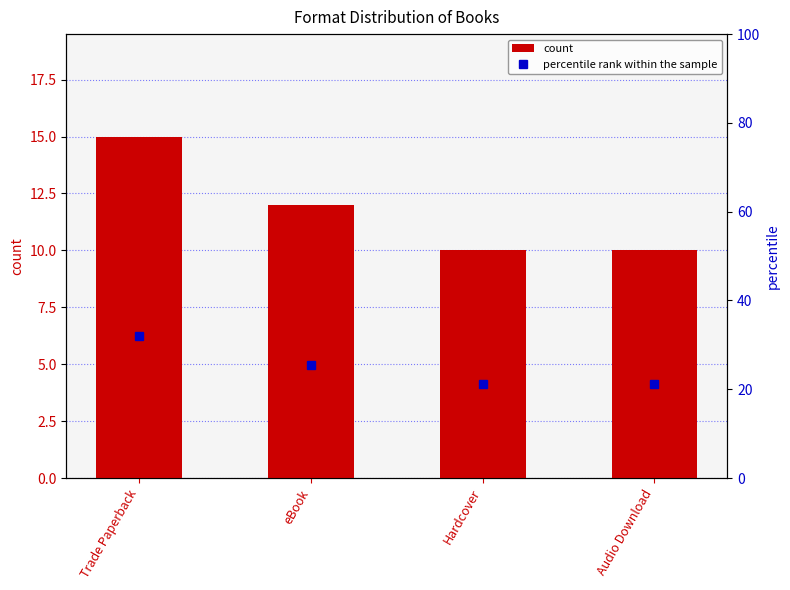

What is the difference between the percentile rank within the sample values at Trade Paperback and eBook?

6.4